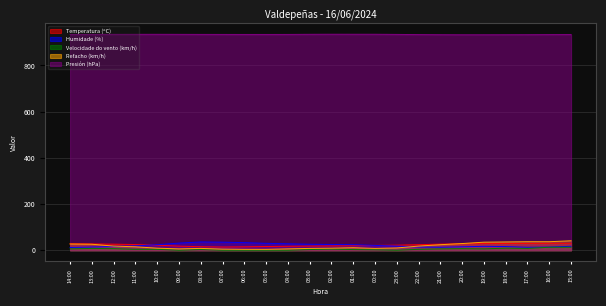

True or false: Velocidade do vento (km/h) has a value of 4.1 at 07:00.

False